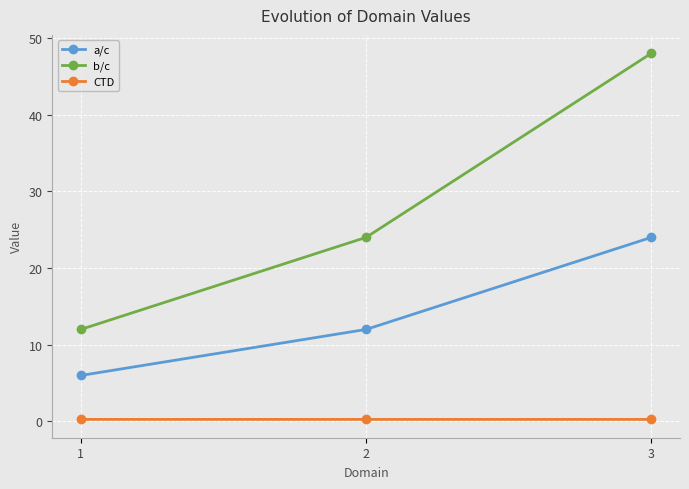

What is the sum of the CTD values at 1 and 2?

0.5